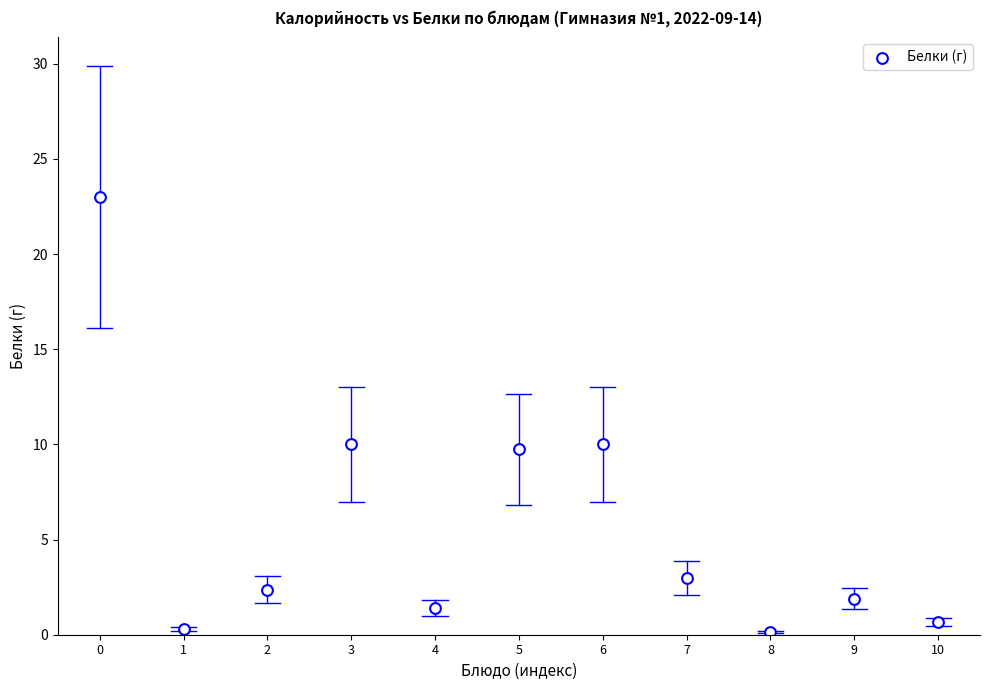

What is the average Y value?

5.7